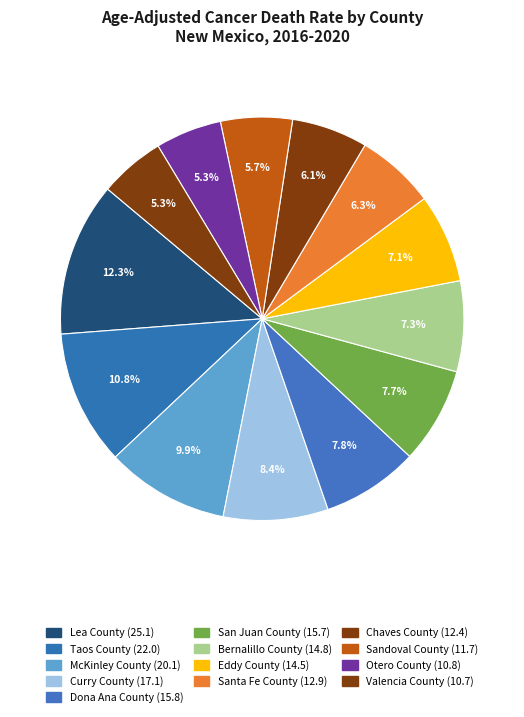

What is the change in value from Lea County to Curry County?

-8.0